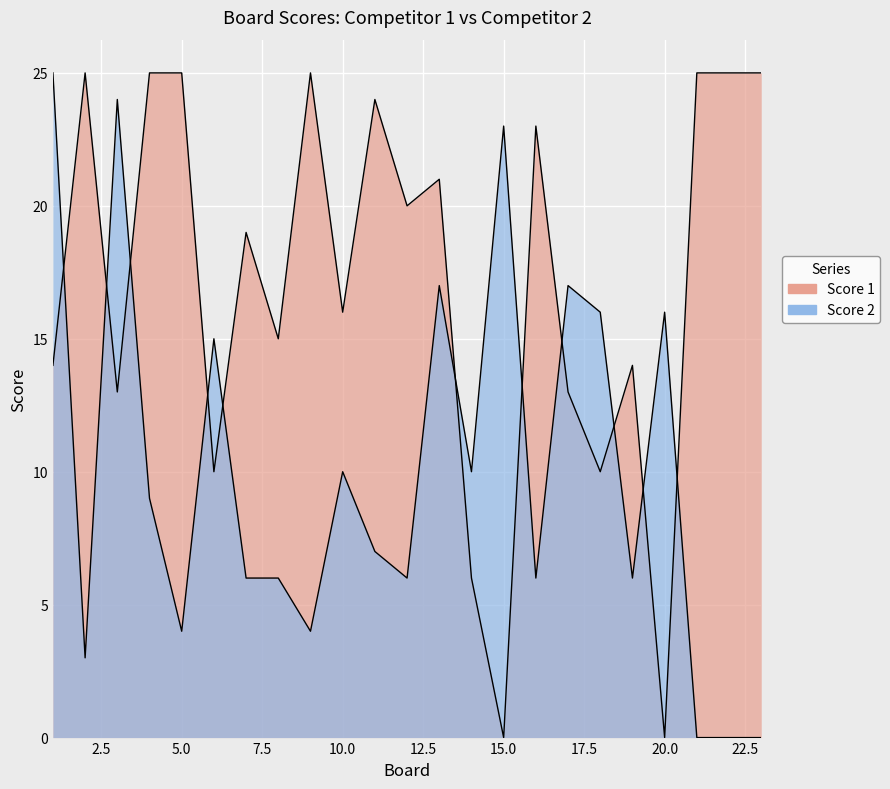

Which series changed the most between 10 and 23?

Score 2